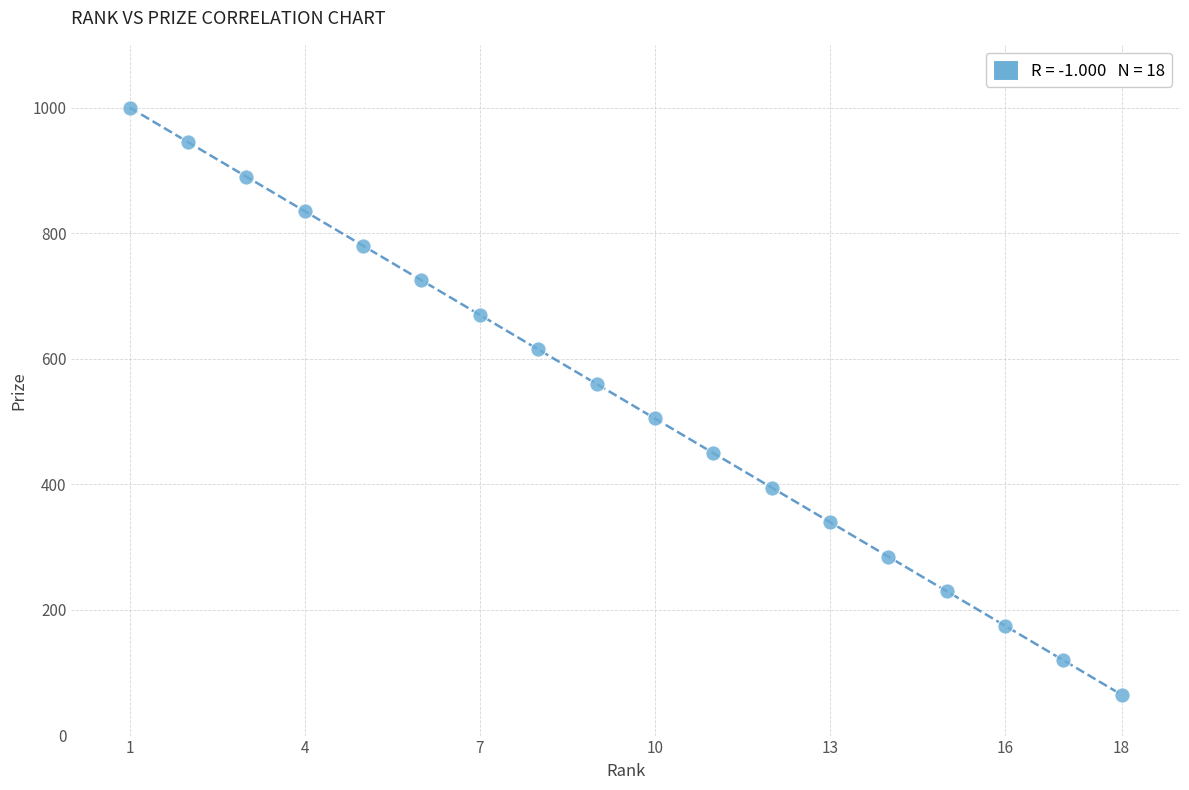

What is the range of Y values (max minus min)?

935